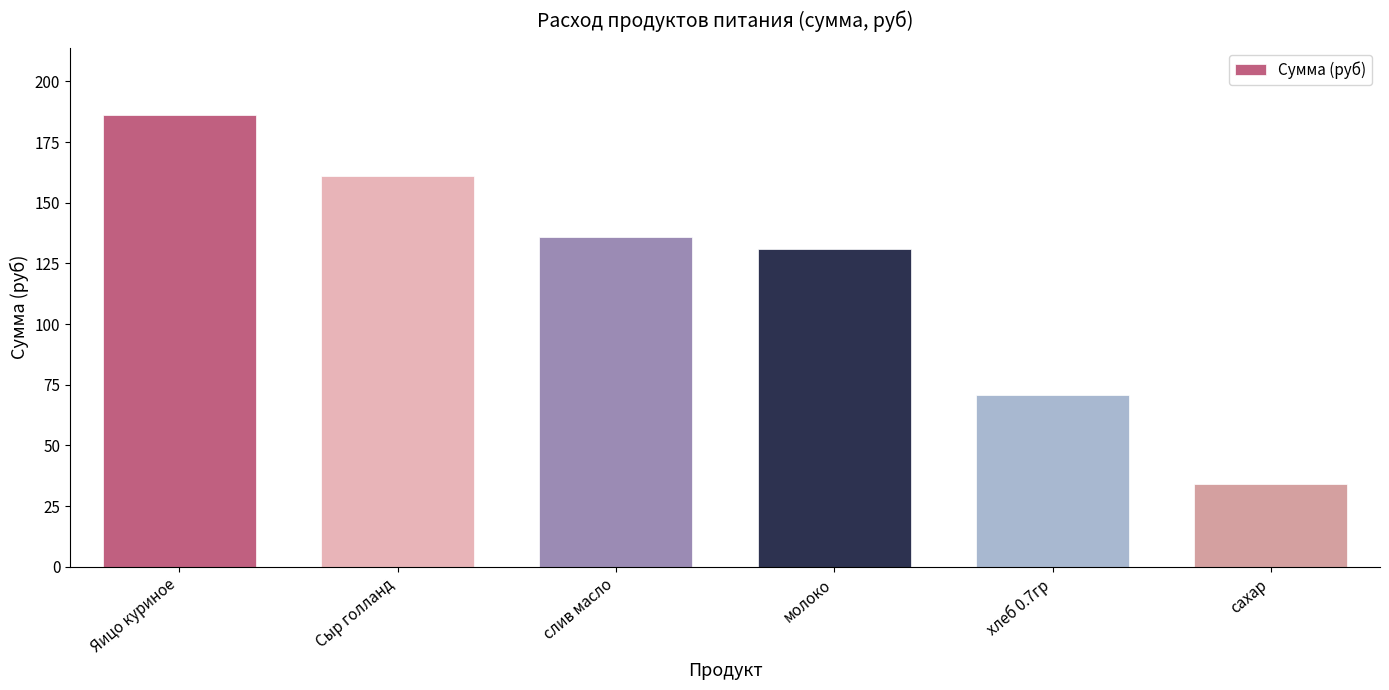

What is the label of the 4th bar from the left?

молоко